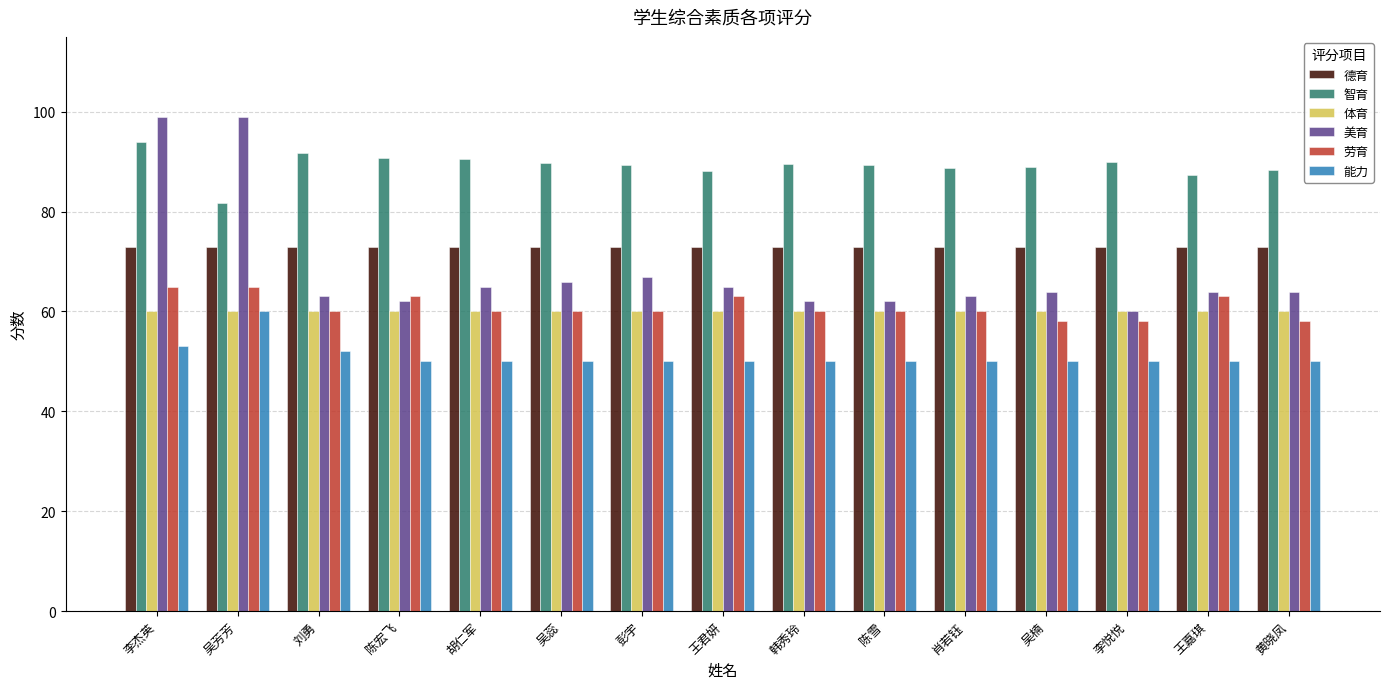

What are all the series names shown in the legend?

德育, 智育, 体育, 美育, 劳育, 能力